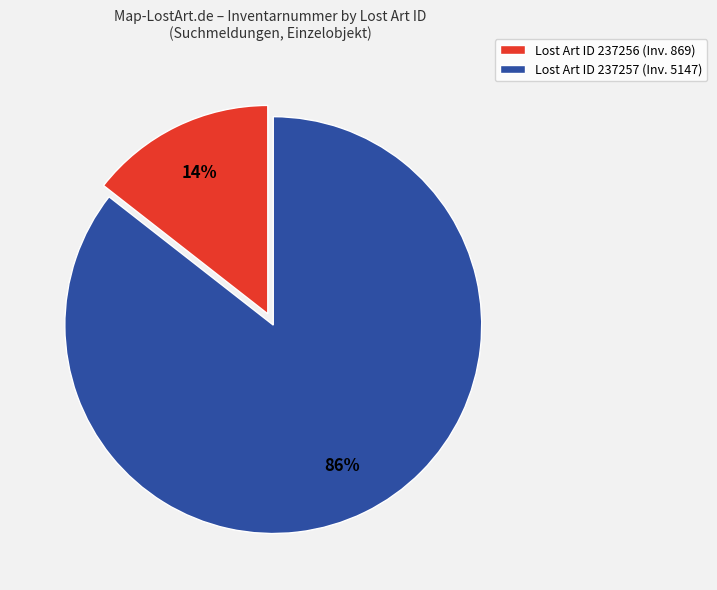

Between Lost Art ID 237257 (Inv. 5147) and Lost Art ID 237256 (Inv. 869), which is larger?

Lost Art ID 237257 (Inv. 5147)